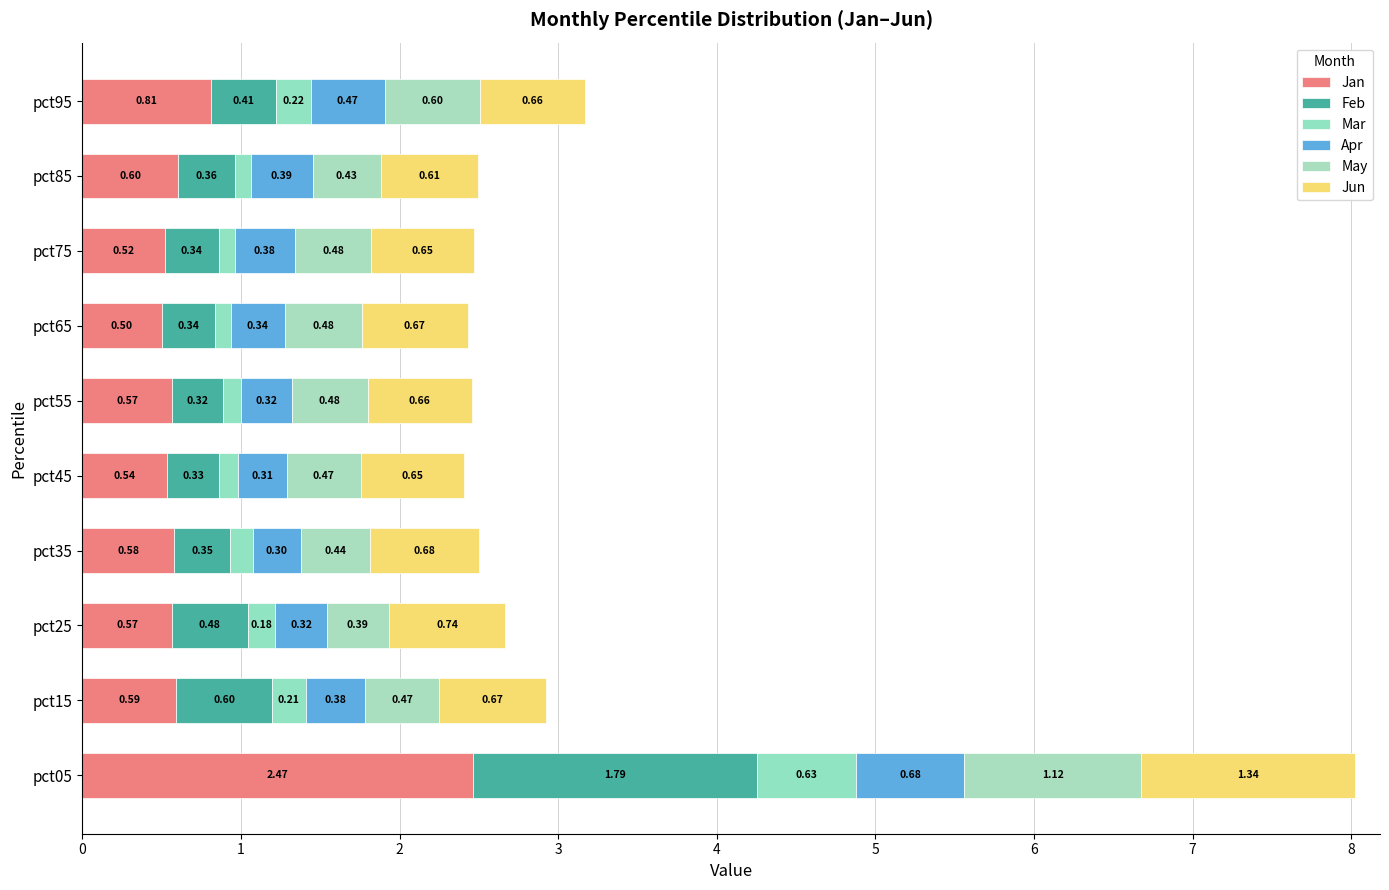

Reading left to right, transcribe all the data shown in this chart.

Jan: 2.5	0.6	0.6	0.6	0.5	0.6	0.5	0.5	0.6	0.8
Feb: 1.8	0.6	0.5	0.4	0.3	0.3	0.3	0.3	0.4	0.4
Mar: 0.6	0.2	0.2	0.1	0.1	0.1	0.1	0.1	0.1	0.2
Apr: 0.7	0.4	0.3	0.3	0.3	0.3	0.3	0.4	0.4	0.5
May: 1.1	0.5	0.4	0.4	0.5	0.5	0.5	0.5	0.4	0.6
Jun: 1.3	0.7	0.7	0.7	0.7	0.7	0.7	0.6	0.6	0.7